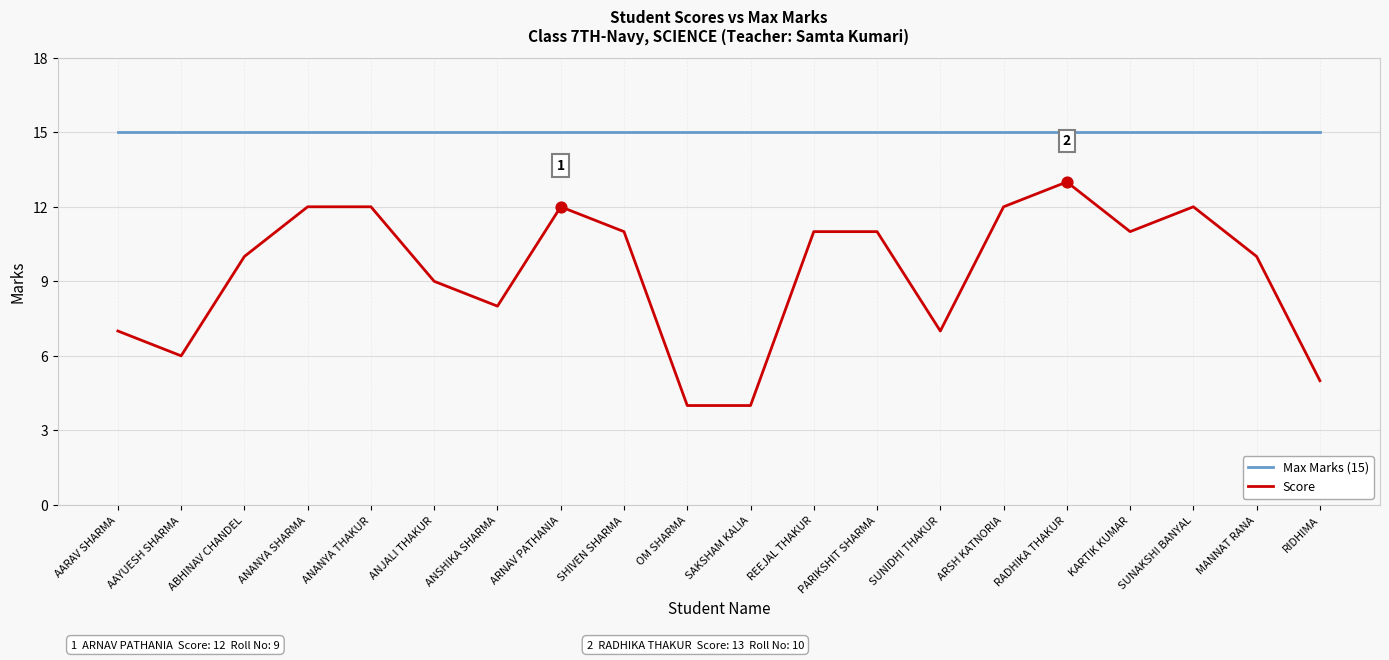

Which series has the largest range (max minus min)?

Score